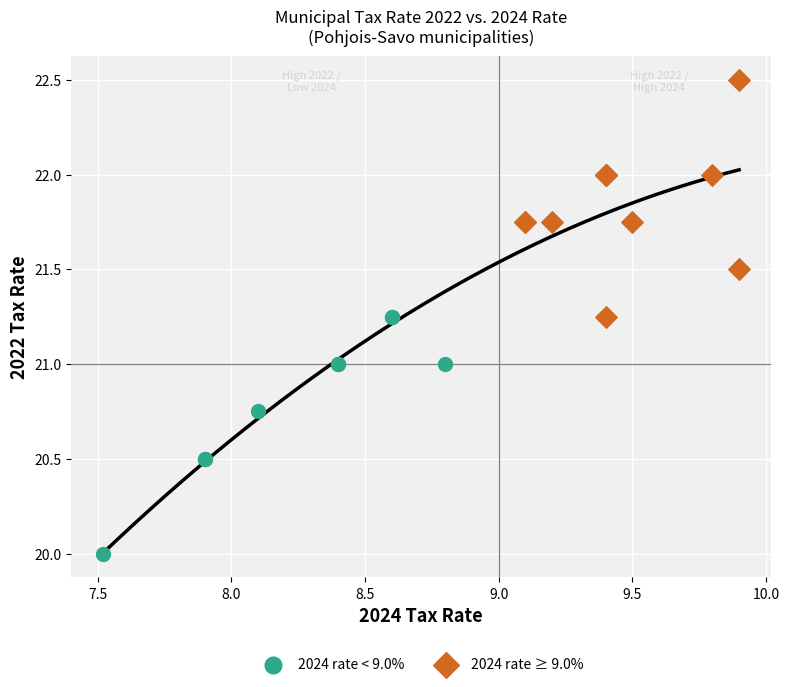

Which series reaches the maximum Y coordinate?

2024 rate ≥ 9.0%